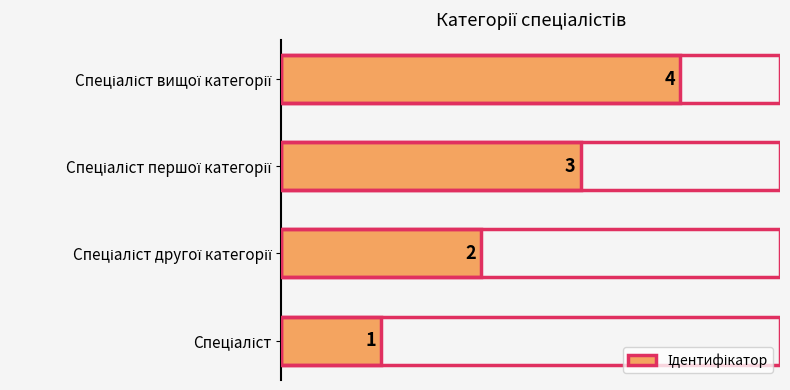

What is the maximum value shown in the chart?

4